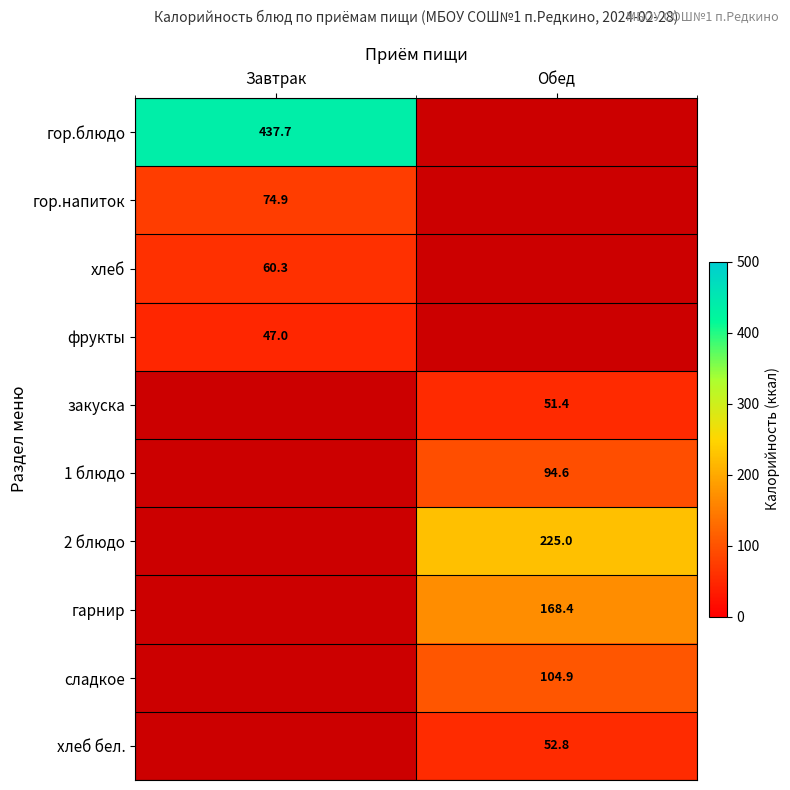

Between Завтрак and Обед, which is larger?

Обед